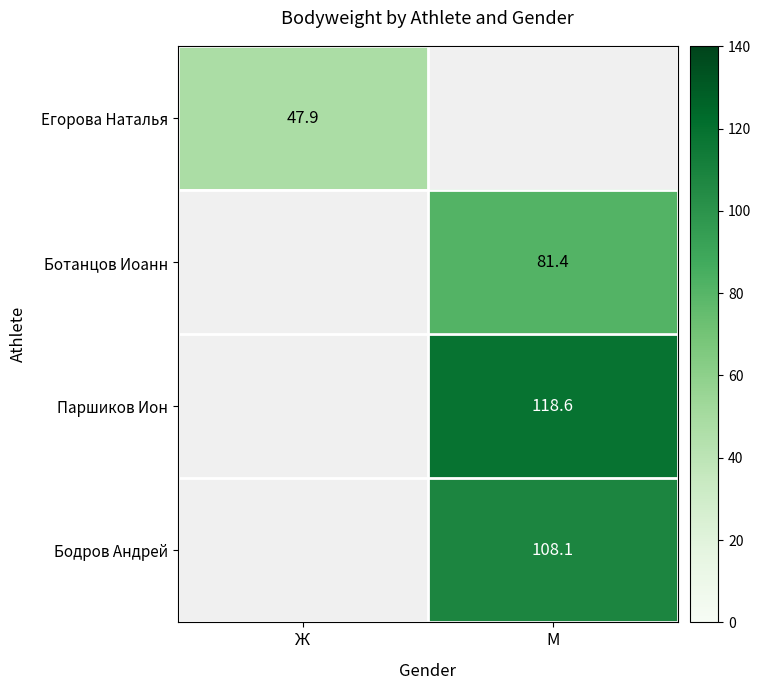

What is the maximum value shown in the chart?

118.6